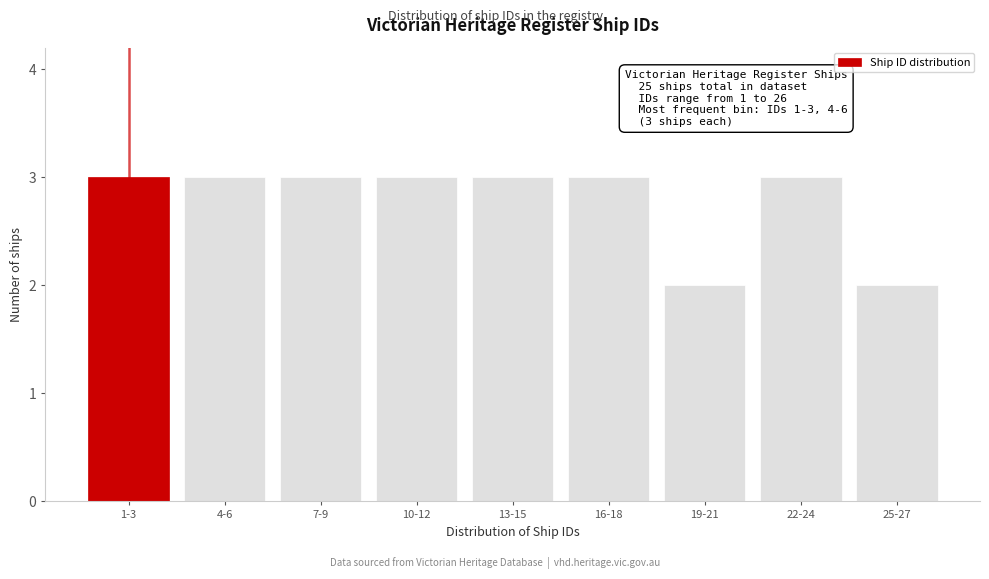

Reading left to right, what are all the values shown in this chart?

3	3	3	3	3	3	2	3	2